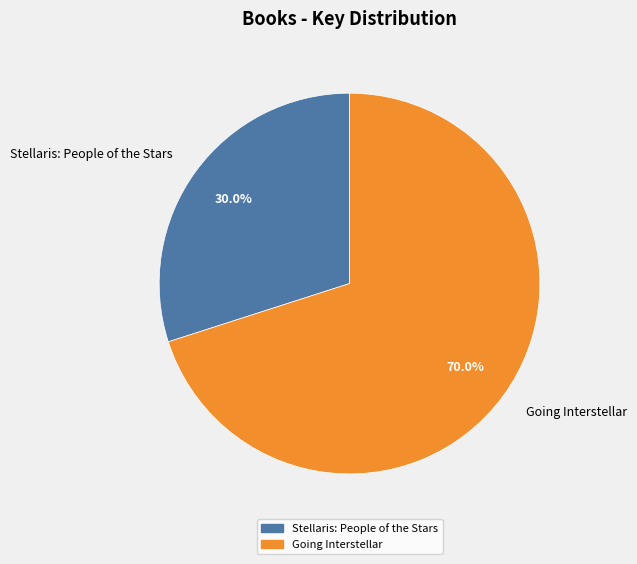

To the nearest percent, what percentage of the pie is Stellaris: People of the Stars?

30%